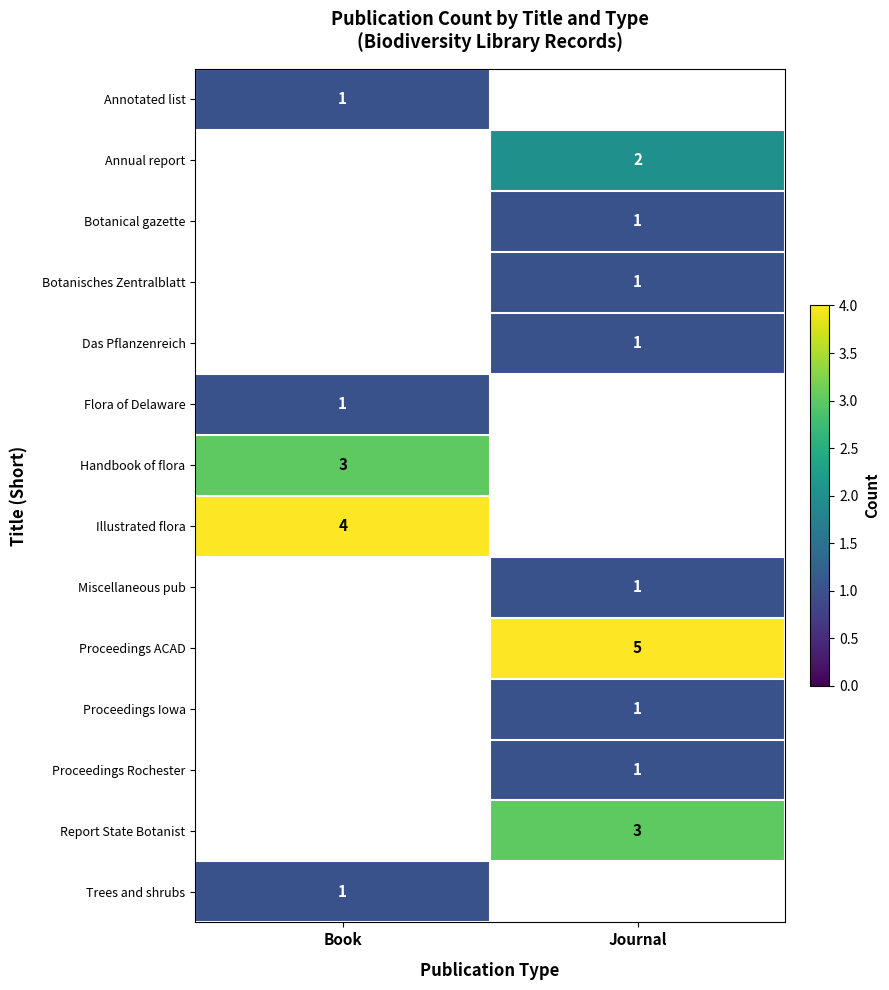

Is it true that Report State Botanist equals 3 at Journal?

True